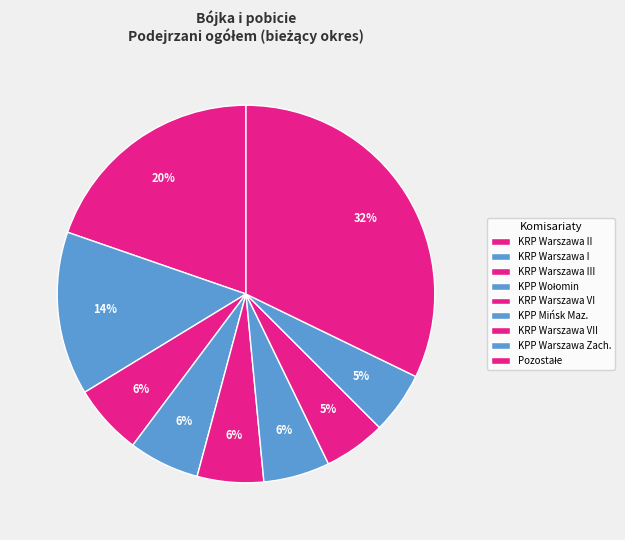

How many slices are in this pie chart?

9